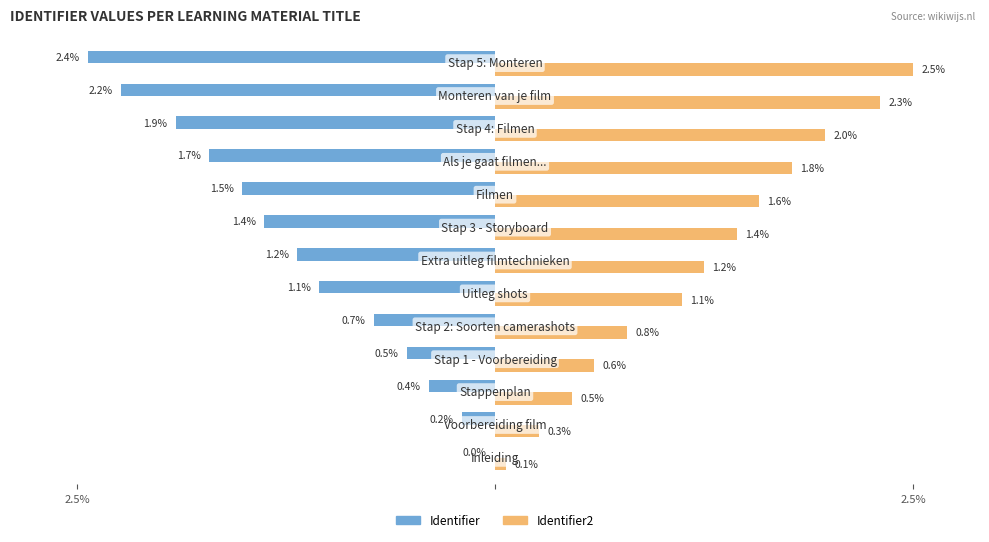

What are all the series names shown in the legend?

Identifier, Identifier2